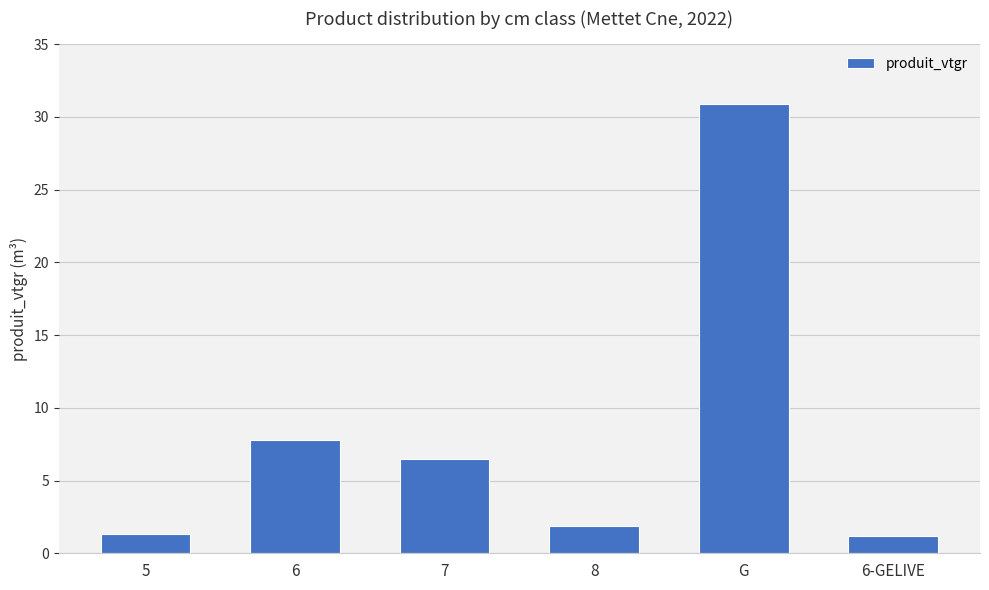

Which category has the highest value across all series?

G